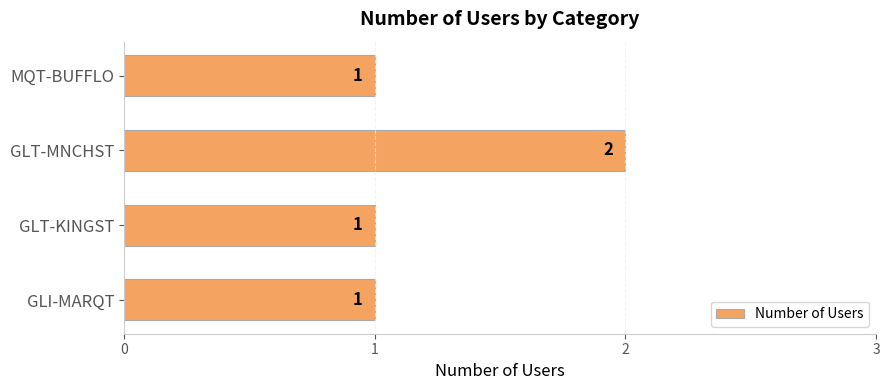

Reading top to bottom, what are all the values shown in this chart?

1	2	1	1